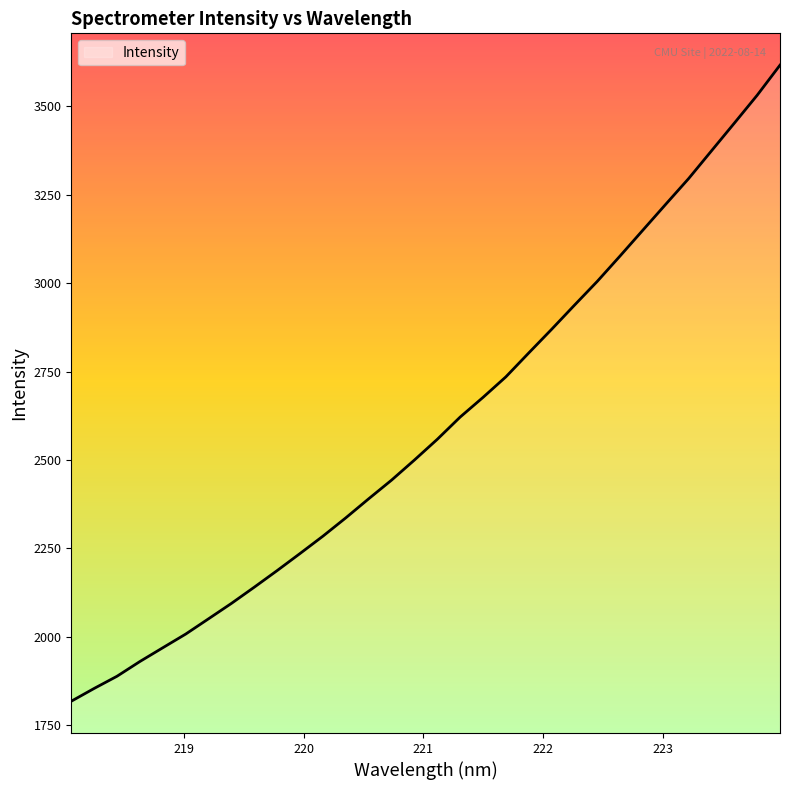

True or false: there are more than 0 points higher than both neighbors.

False